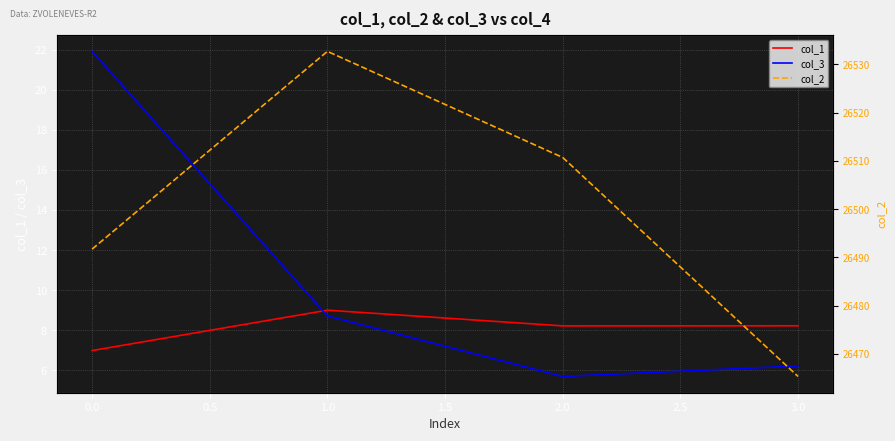

Which category has the lowest value in the col_3 series?

2.0